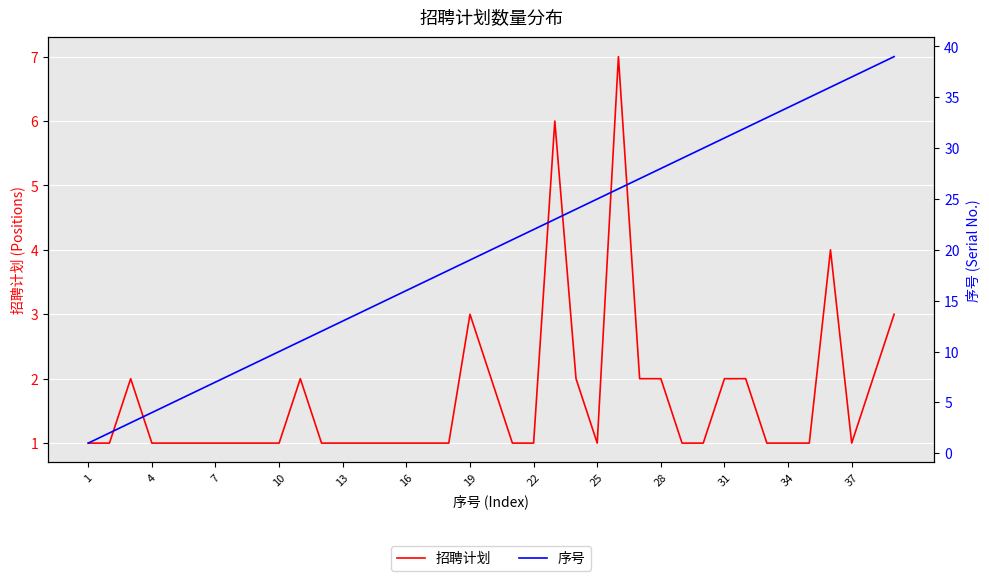

Which label corresponds to the smallest value in the chart?

1